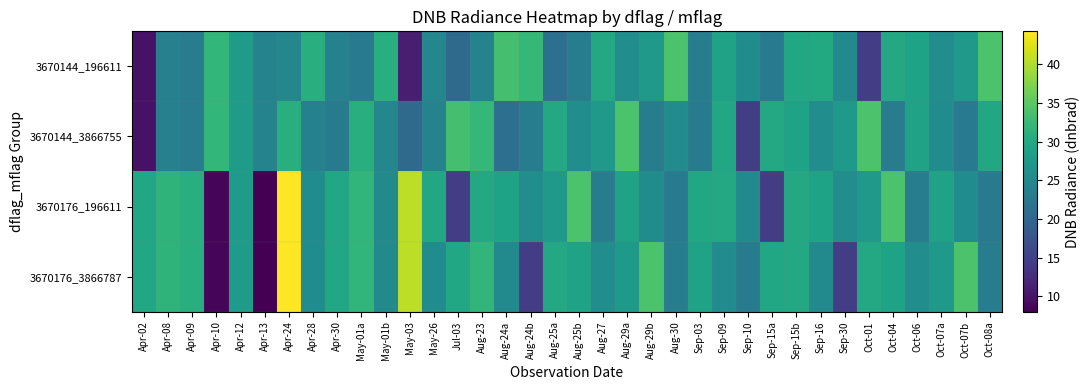

Which category has the lowest value across all series?

Apr-13